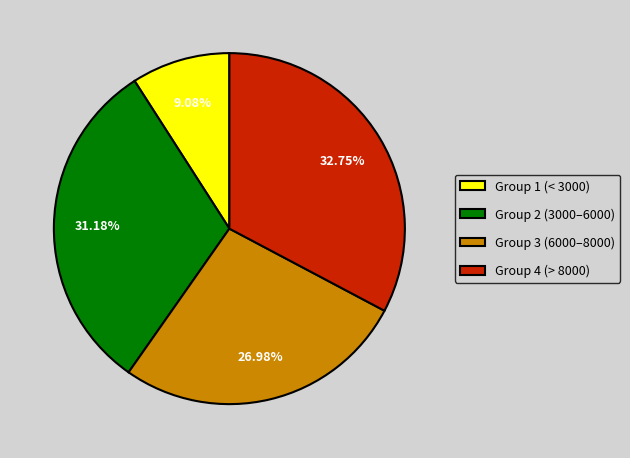

Is there a majority slice in this chart?

No